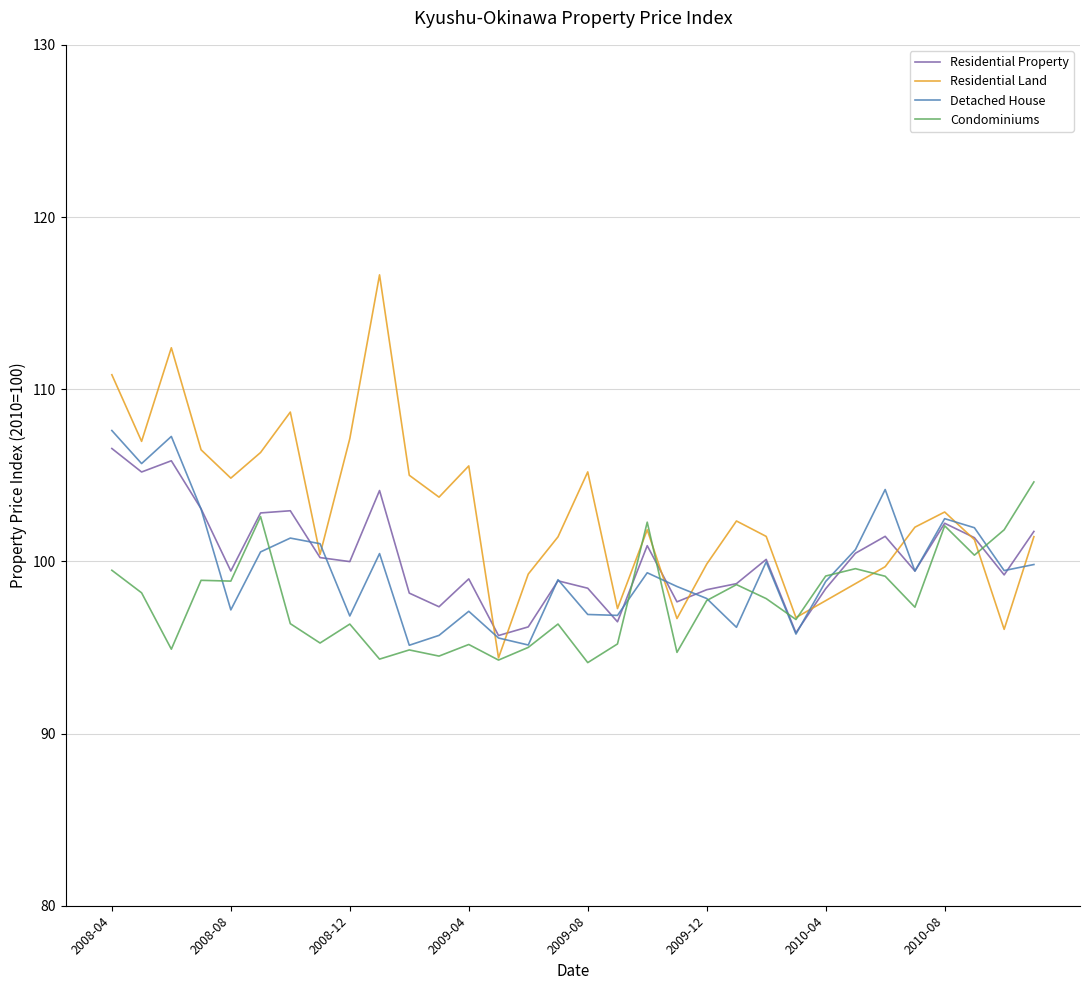

What is the maximum value for Condominiums?

104.6